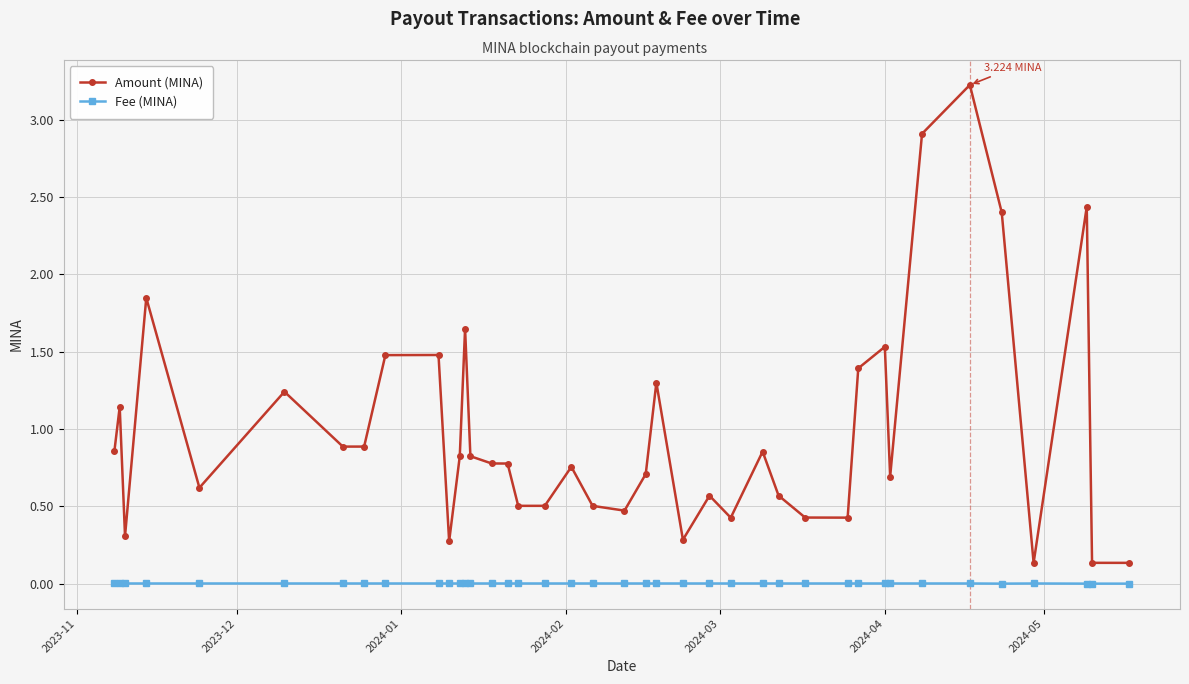

What is the value of the Amount (MINA) point at the 26th from the left?

0.4